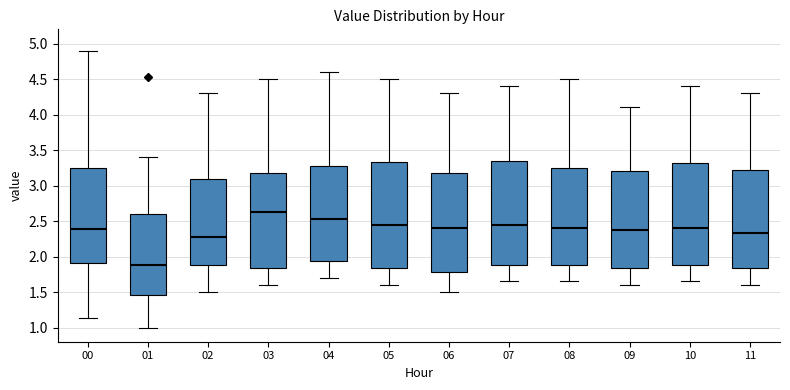

Reading left to right, read every box against the y-axis: the position of its median line, the range the box covers, and the ends of its whiskers. The values are not printed on the chart, so give them approximately, as read against the axis.

00: median 2.40, box 1.90 to 3.25, whiskers 1.15 to 4.90
01: median 1.90, box 1.45 to 2.60, whiskers 1.00 to 3.40
02: median 2.30, box 1.90 to 3.10, whiskers 1.50 to 4.30
03: median 2.65, box 1.85 to 3.20, whiskers 1.60 to 4.50
04: median 2.55, box 1.95 to 3.30, whiskers 1.70 to 4.60
05: median 2.45, box 1.85 to 3.35, whiskers 1.60 to 4.50
06: median 2.40, box 1.80 to 3.20, whiskers 1.50 to 4.30
07: median 2.45, box 1.90 to 3.35, whiskers 1.65 to 4.40
08: median 2.40, box 1.90 to 3.25, whiskers 1.65 to 4.50
09: median 2.40, box 1.85 to 3.20, whiskers 1.60 to 4.10
10: median 2.40, box 1.90 to 3.30, whiskers 1.65 to 4.40
11: median 2.35, box 1.85 to 3.20, whiskers 1.60 to 4.30